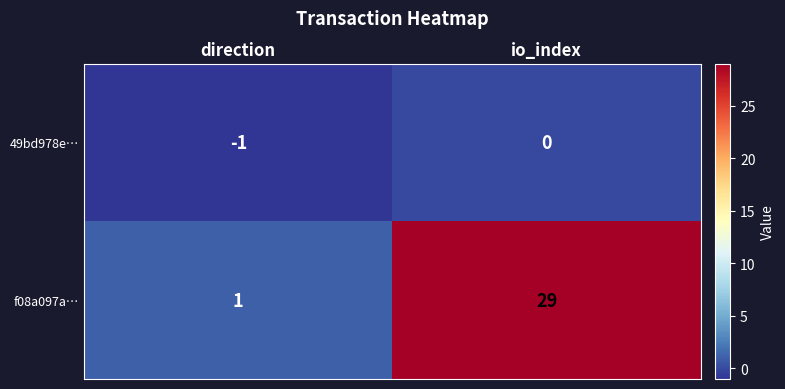

List the series in order of their peak value, lowest first.

49bd978e…, f08a097a…